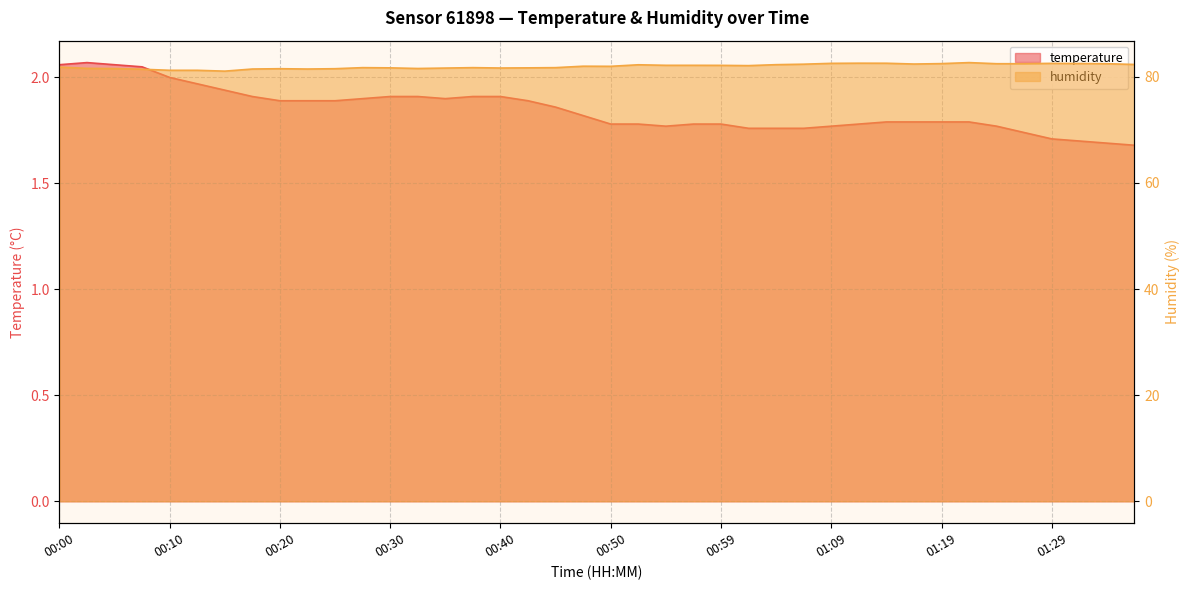

What is the difference between the second highest and minimum values in the humidity series?

1.5